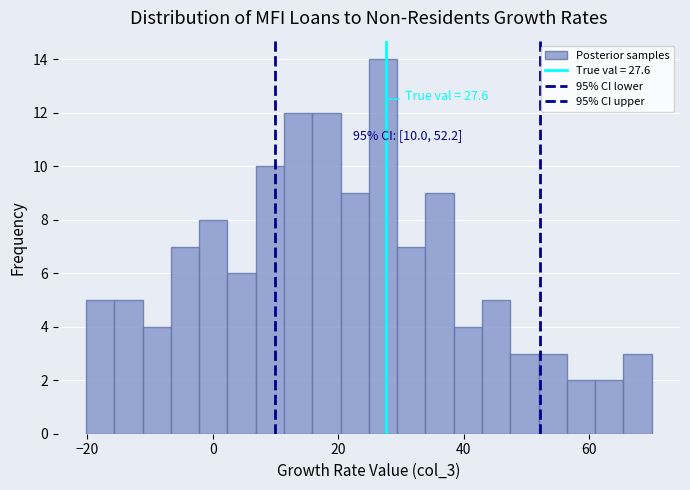

Around what value on the x-axis is the tallest bar? Give the approximate position of its centre, as read against the axis.

28